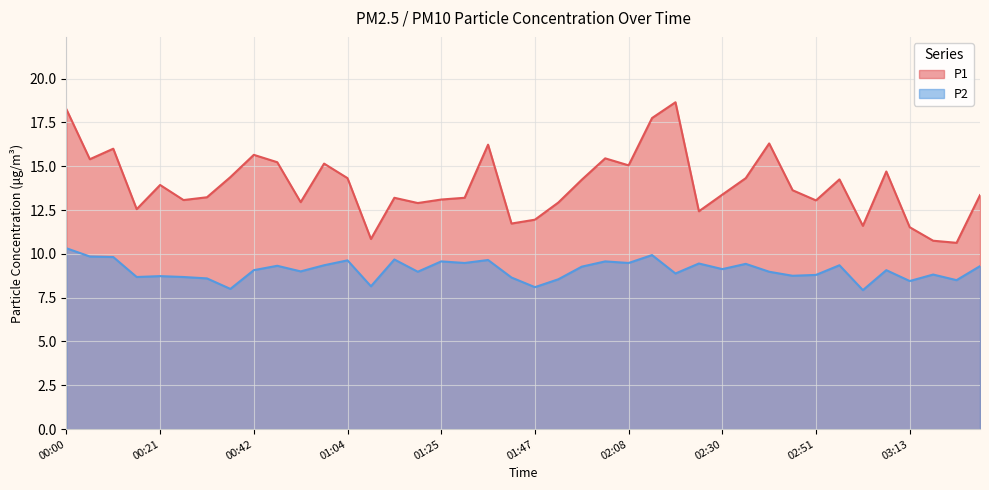

Read the P1 value at 01:47.

11.9